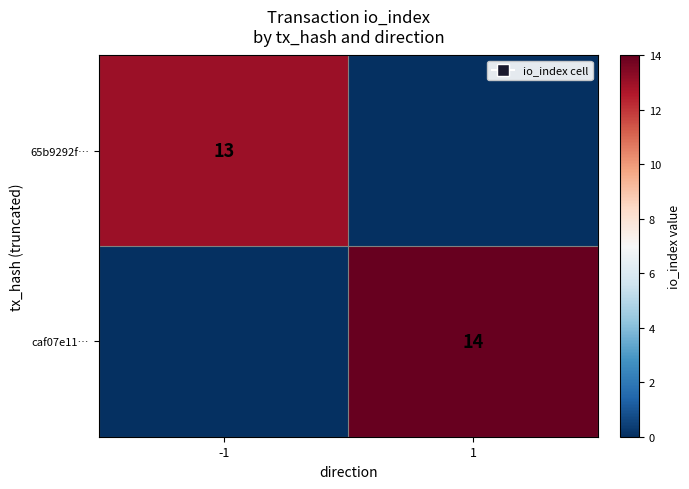

Is it true that caf07e11… equals 14 at 1?

True